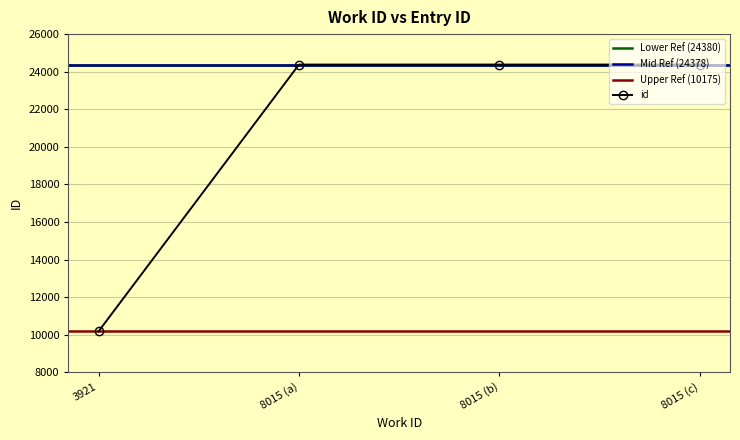

Between 8015 and 8015, which is larger?

8015